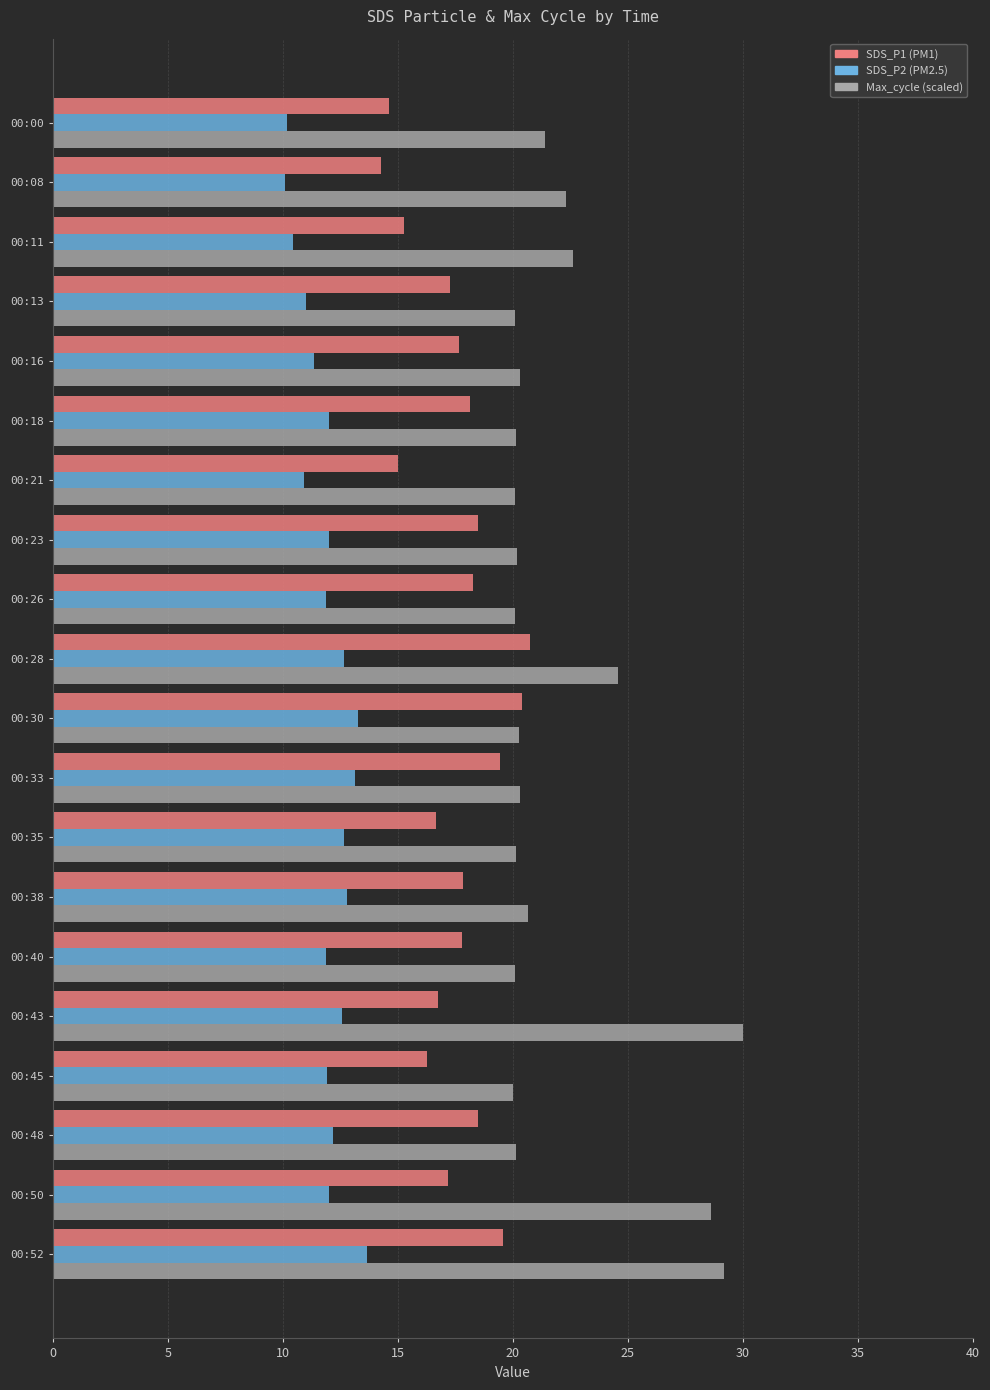

Which label corresponds to the largest value in the chart?

00:43